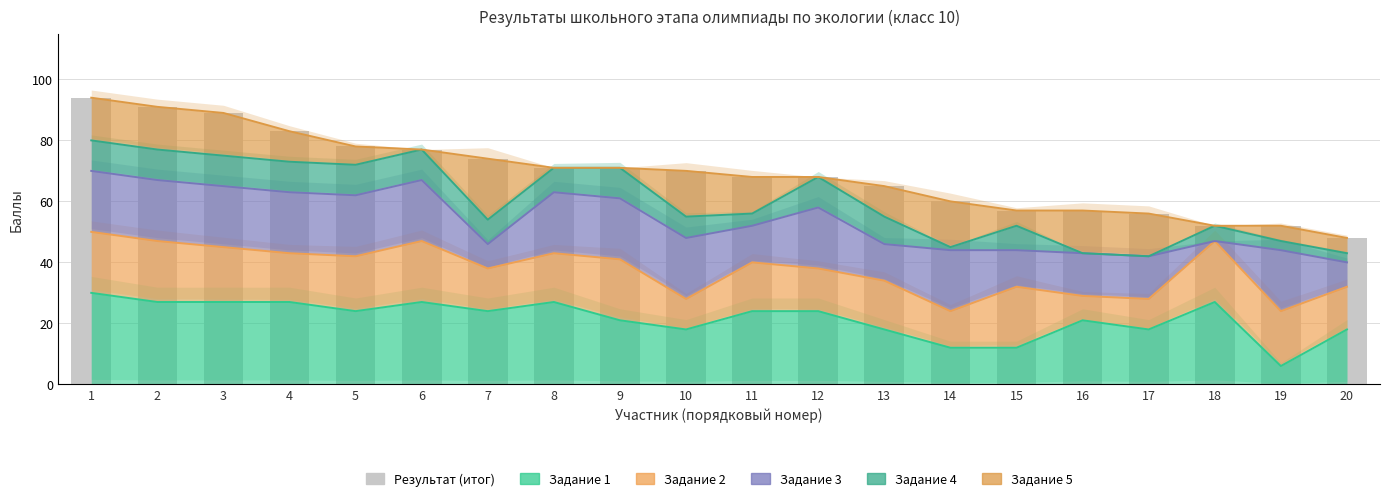

Does the chart contain any negative values?

No